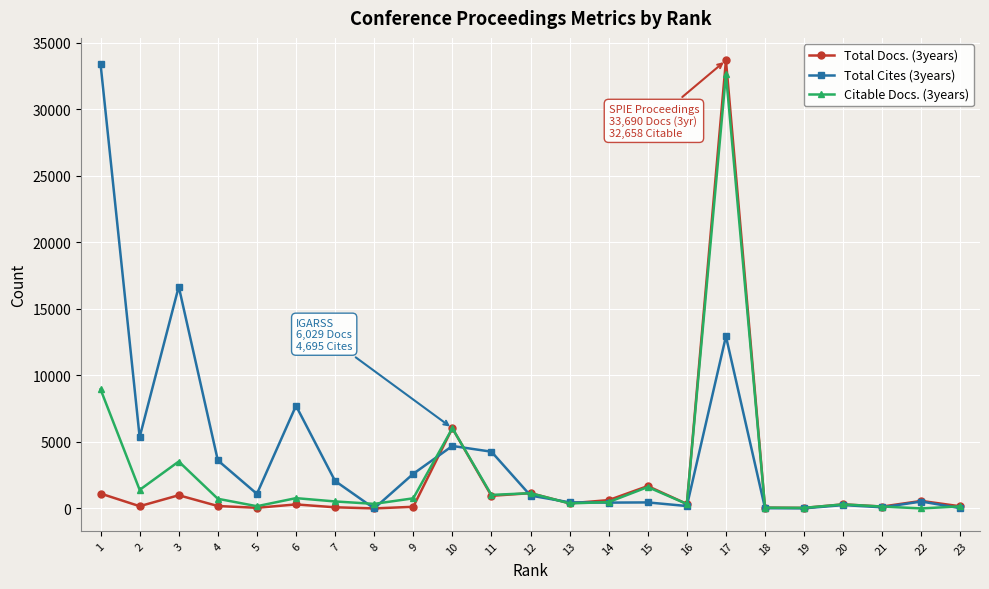

True or false: Total Cites (3years) has more than 2 interior local peaks.

True